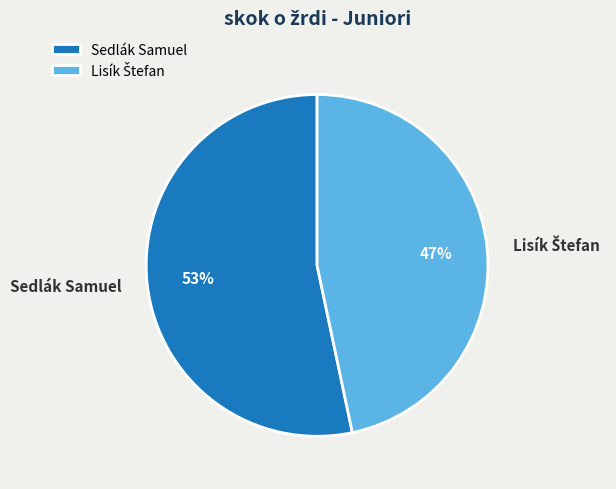

To the nearest percent, what is the average slice percentage?

50%